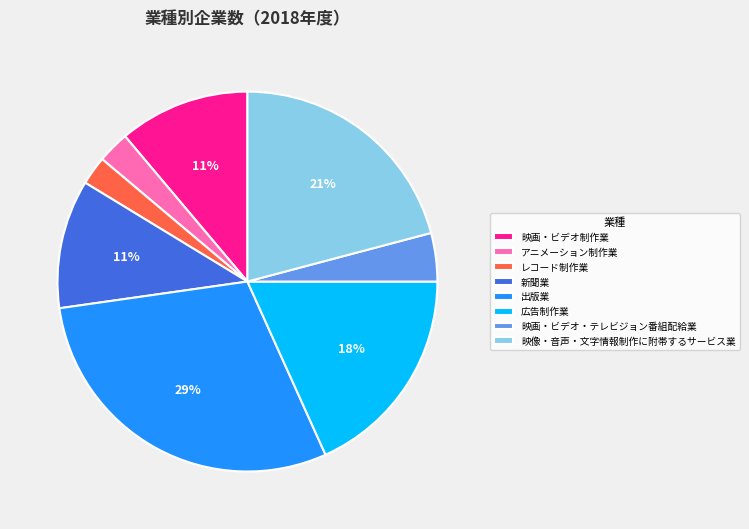

Is there any slice that represents more than half of the pie?

No